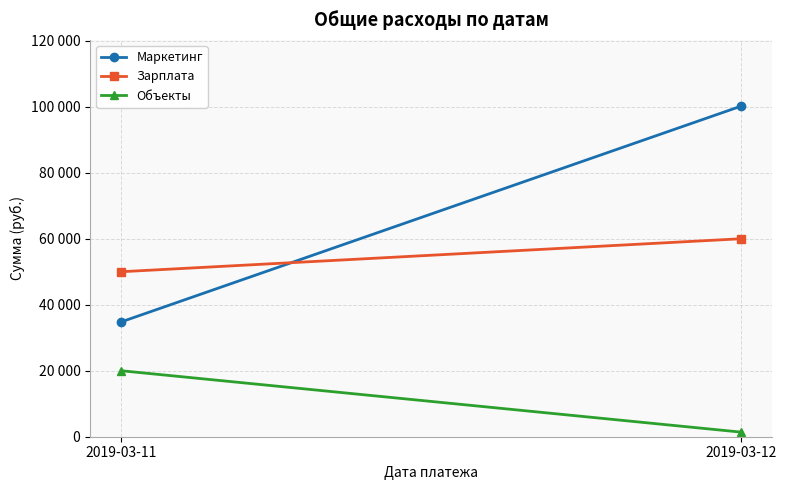

At how many categories does at least one series exceed 96725?

1